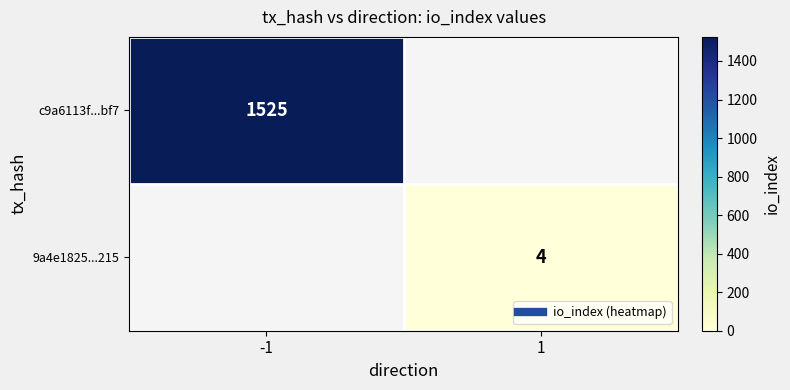

True or false: c9a6113f...bf7 has a value of 641.7 at -1.

False